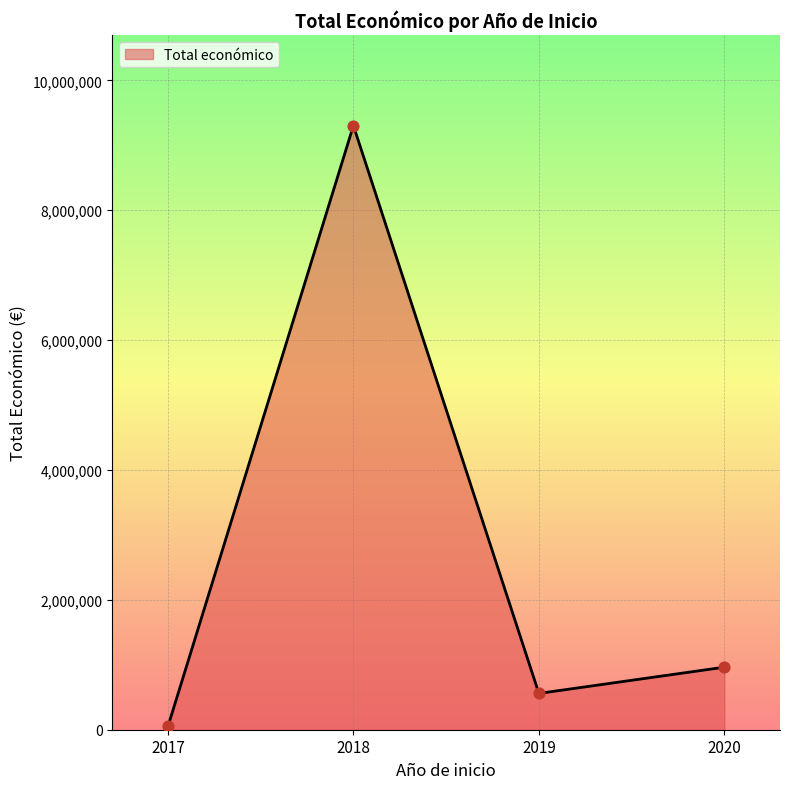

Approximately how many times larger is the value at 2017 compared to 2020?

0.1